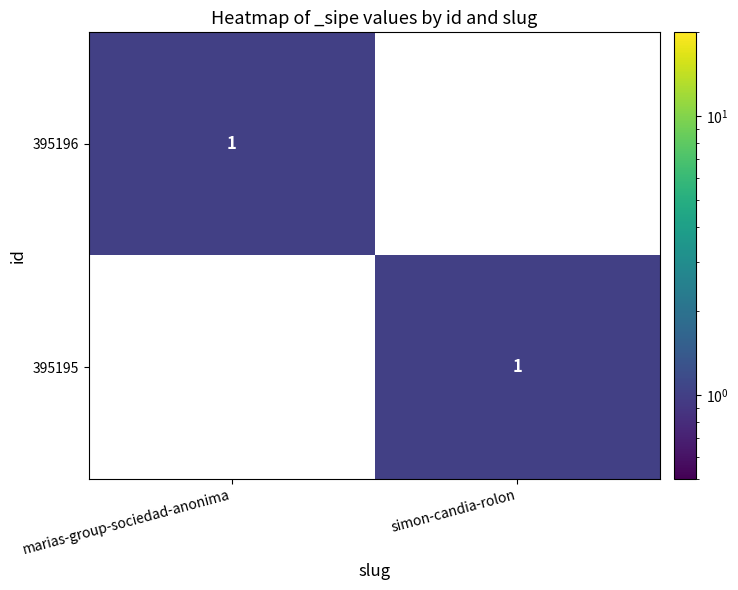

Is it true that 395196 equals 1 at marias-group-sociedad-anonima?

True